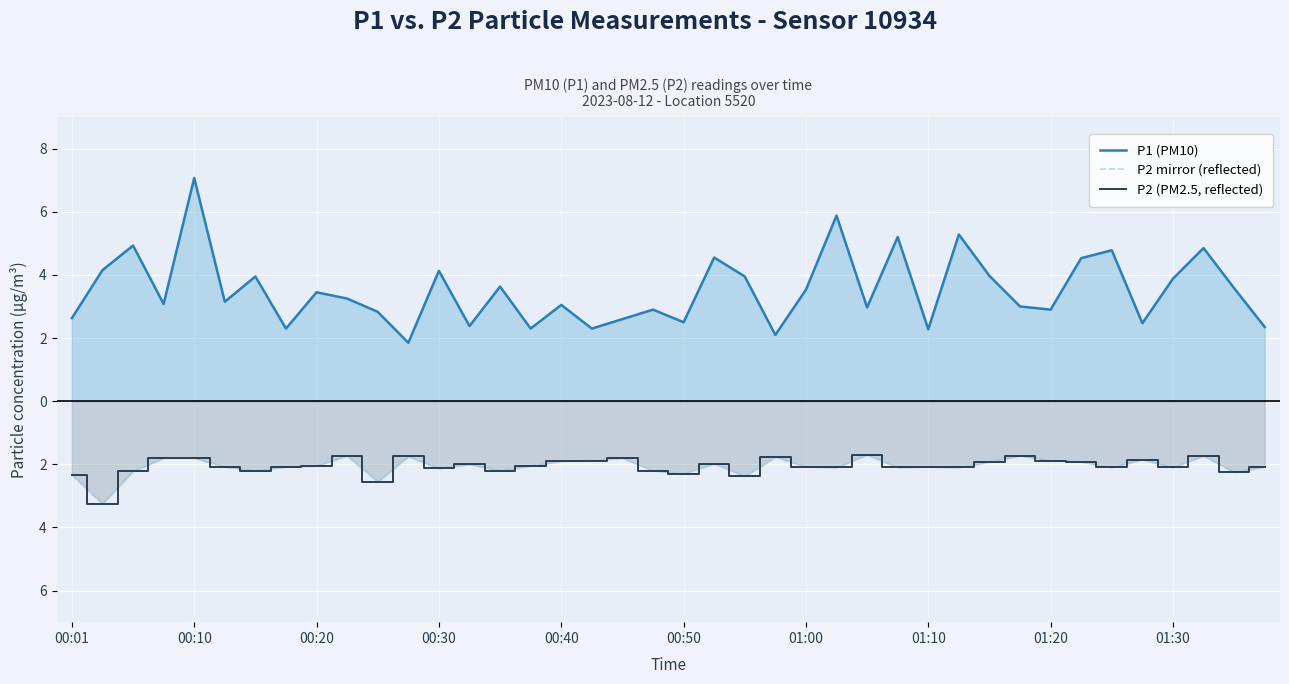

True or false: P2 mirror (reflected) and P2 (PM2.5, reflected) intersect in this chart.

False